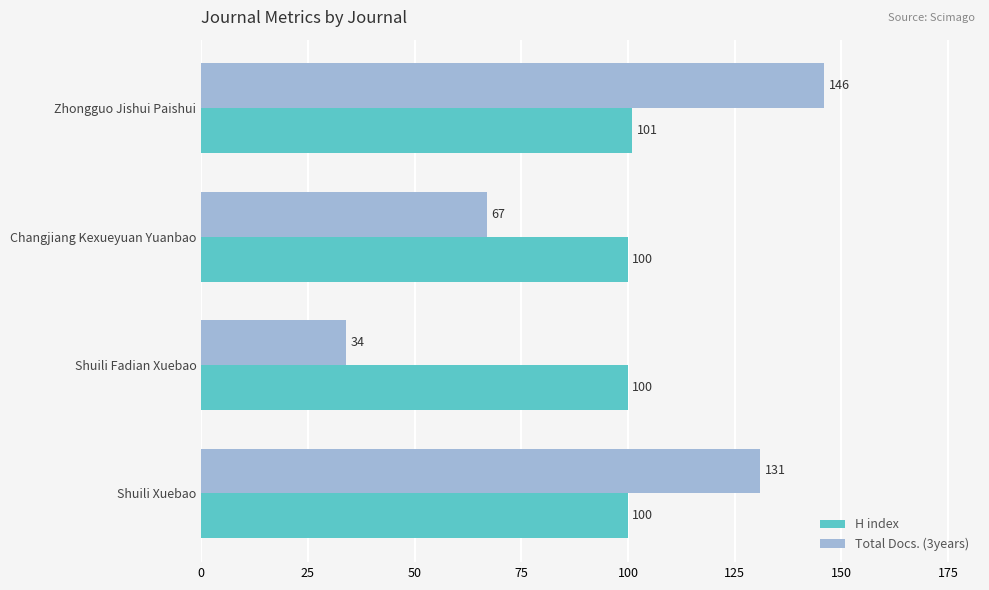

What is the total value across all series at Changjiang Kexueyuan Yuanbao?

167